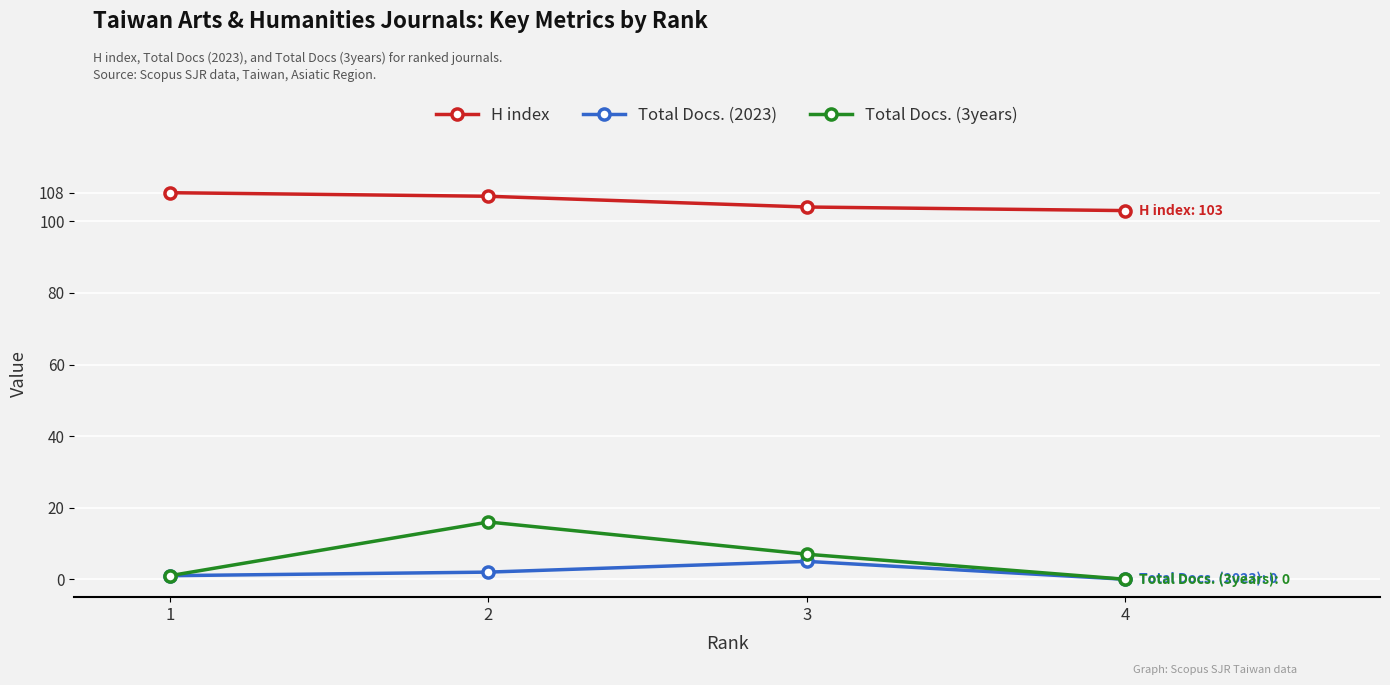

True or false: Total Docs. (3years) has more than 1 points higher than both neighbors.

False